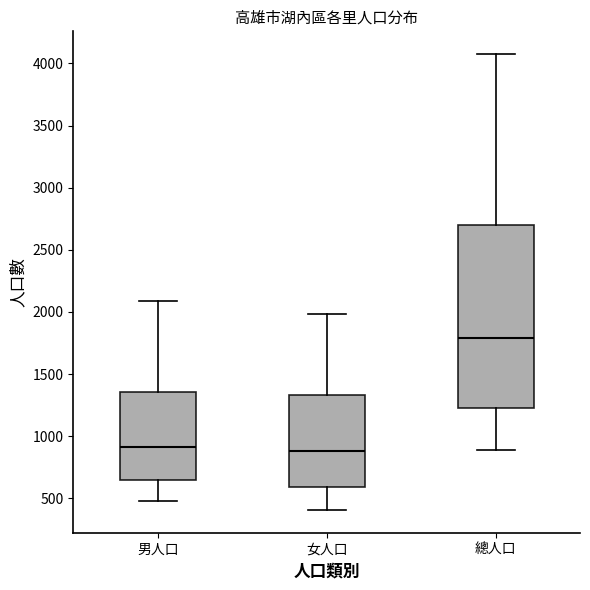

Comparing the boxes themselves (not the whiskers), which one is the tallest?

總人口